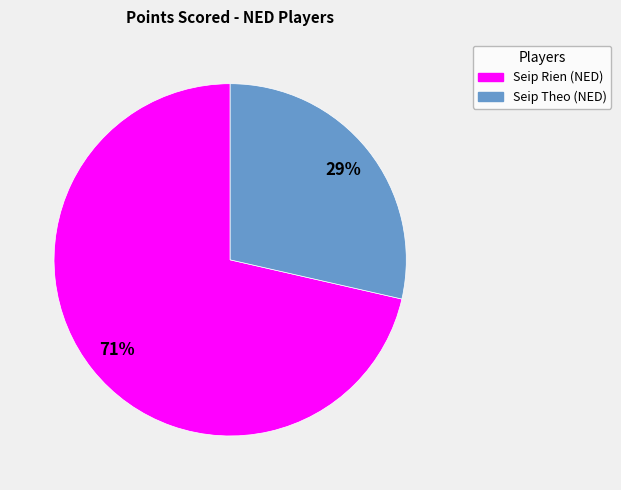

To the nearest percent, what is the average slice percentage?

50%